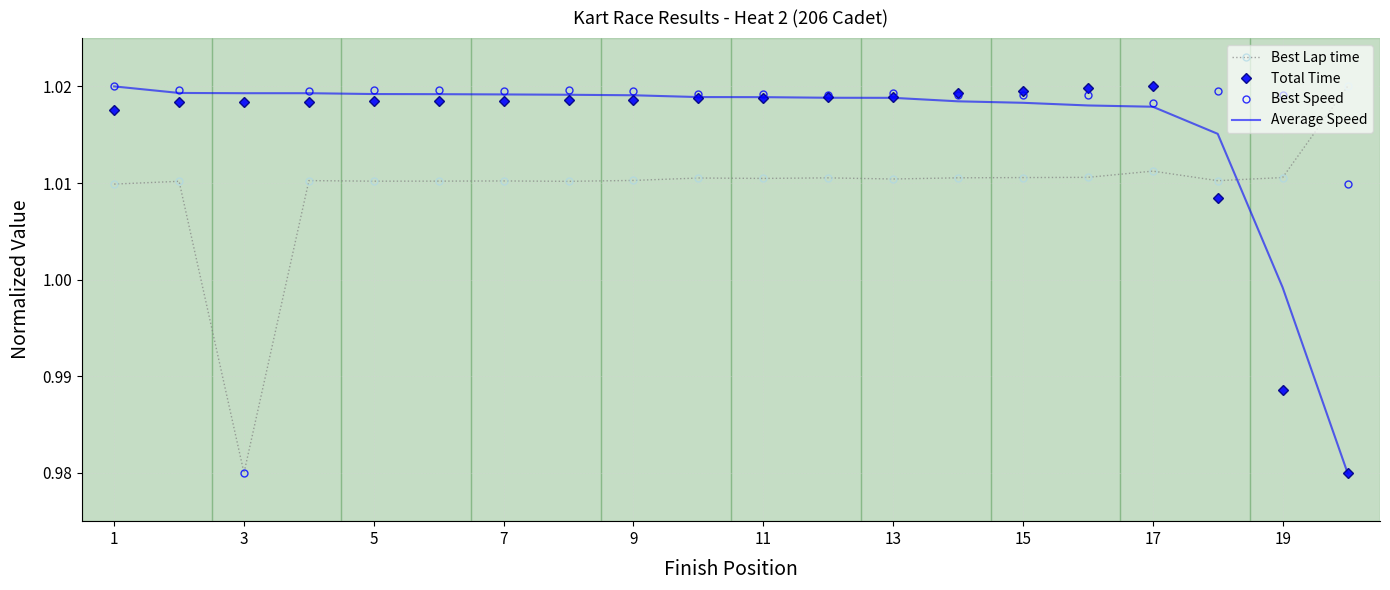

Which series has the largest total across all categories?

Best Speed